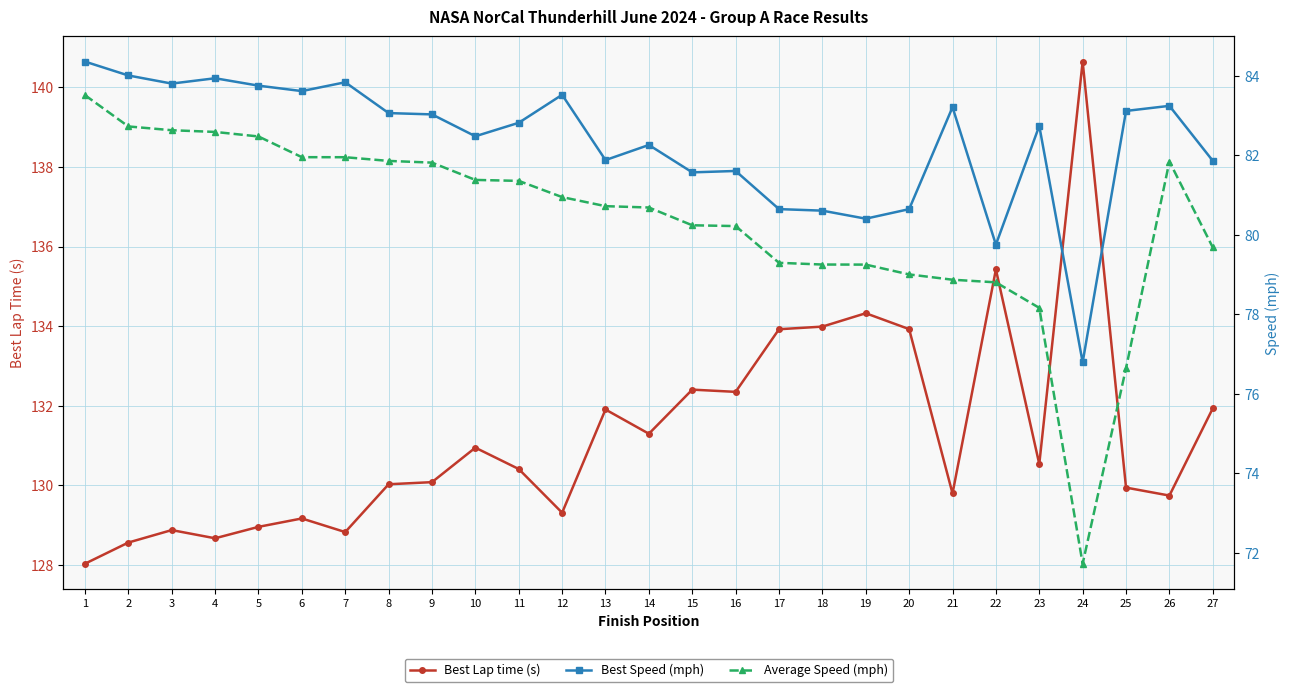

Is it true that Best Speed (mph) equals 83.7 at 5?

True